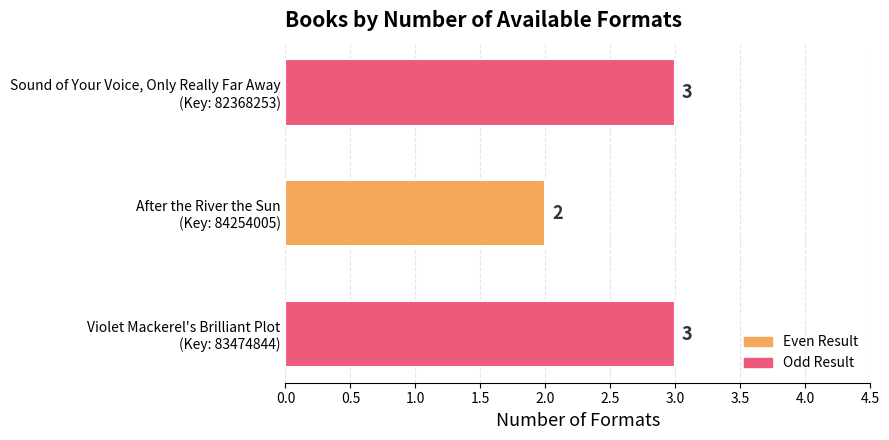

What is the value of the 1st bar from the top?

3